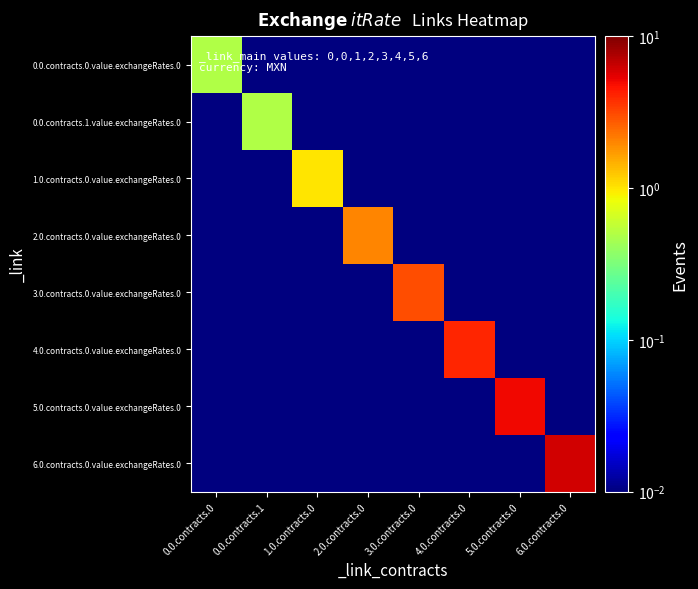

Reading left to right, list all the values displayed in this chart.

0.0.contracts.0.value.exchangeRates.0: 0.0.contracts.0=0.5	0.0.contracts.1=0.0	1.0.contracts.0=0.0	2.0.contracts.0=0.0	3.0.contracts.0=0.0	4.0.contracts.0=0.0	5.0.contracts.0=0.0	6.0.contracts.0=0.0
0.0.contracts.1.value.exchangeRates.0: 0.0.contracts.0=0.0	0.0.contracts.1=0.5	1.0.contracts.0=0.0	2.0.contracts.0=0.0	3.0.contracts.0=0.0	4.0.contracts.0=0.0	5.0.contracts.0=0.0	6.0.contracts.0=0.0
1.0.contracts.0.value.exchangeRates.0: 0.0.contracts.0=0.0	0.0.contracts.1=0.0	1.0.contracts.0=1.0	2.0.contracts.0=0.0	3.0.contracts.0=0.0	4.0.contracts.0=0.0	5.0.contracts.0=0.0	6.0.contracts.0=0.0
2.0.contracts.0.value.exchangeRates.0: 0.0.contracts.0=0.0	0.0.contracts.1=0.0	1.0.contracts.0=0.0	2.0.contracts.0=2.0	3.0.contracts.0=0.0	4.0.contracts.0=0.0	5.0.contracts.0=0.0	6.0.contracts.0=0.0
3.0.contracts.0.value.exchangeRates.0: 0.0.contracts.0=0.0	0.0.contracts.1=0.0	1.0.contracts.0=0.0	2.0.contracts.0=0.0	3.0.contracts.0=3.0	4.0.contracts.0=0.0	5.0.contracts.0=0.0	6.0.contracts.0=0.0
4.0.contracts.0.value.exchangeRates.0: 0.0.contracts.0=0.0	0.0.contracts.1=0.0	1.0.contracts.0=0.0	2.0.contracts.0=0.0	3.0.contracts.0=0.0	4.0.contracts.0=4.0	5.0.contracts.0=0.0	6.0.contracts.0=0.0
5.0.contracts.0.value.exchangeRates.0: 0.0.contracts.0=0.0	0.0.contracts.1=0.0	1.0.contracts.0=0.0	2.0.contracts.0=0.0	3.0.contracts.0=0.0	4.0.contracts.0=0.0	5.0.contracts.0=5.0	6.0.contracts.0=0.0
6.0.contracts.0.value.exchangeRates.0: 0.0.contracts.0=0.0	0.0.contracts.1=0.0	1.0.contracts.0=0.0	2.0.contracts.0=0.0	3.0.contracts.0=0.0	4.0.contracts.0=0.0	5.0.contracts.0=0.0	6.0.contracts.0=6.0